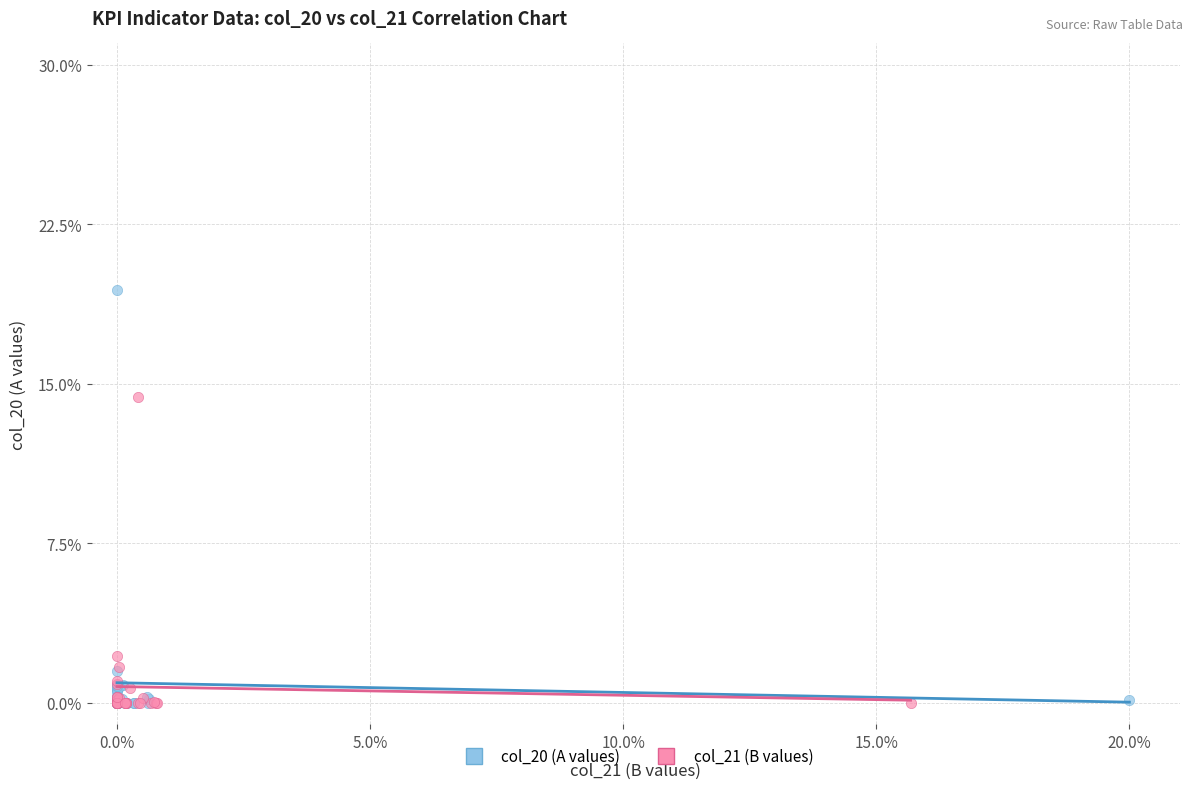

Which series reaches the maximum Y coordinate?

col_20 (A values)